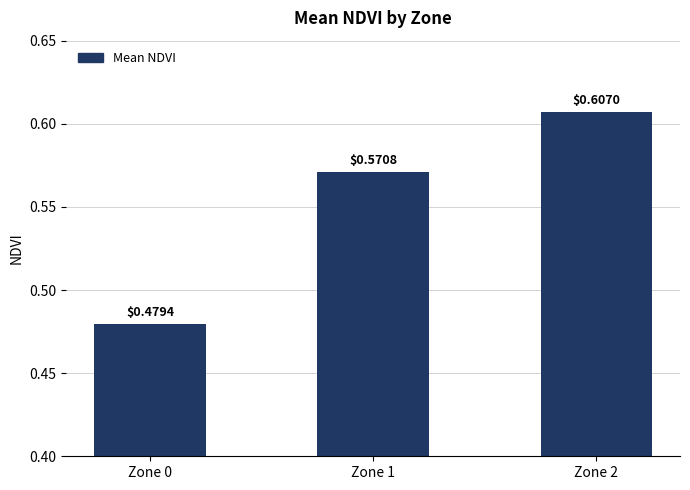

Is it true that the value at Zone 2 is 0.1?

False